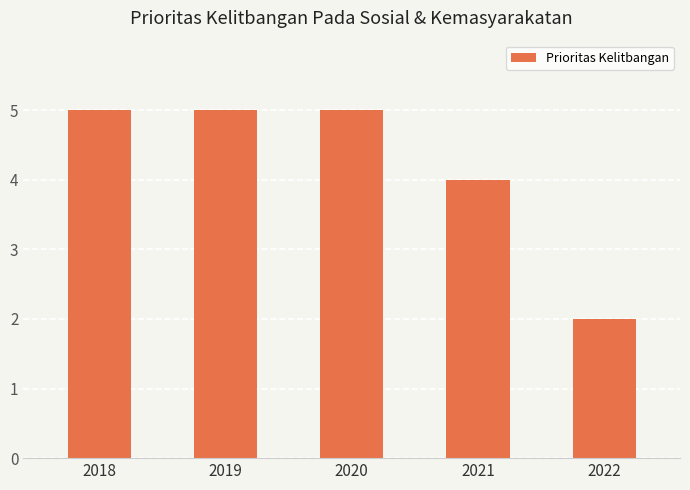

What is the change in value from 2020 to 2021?

-1